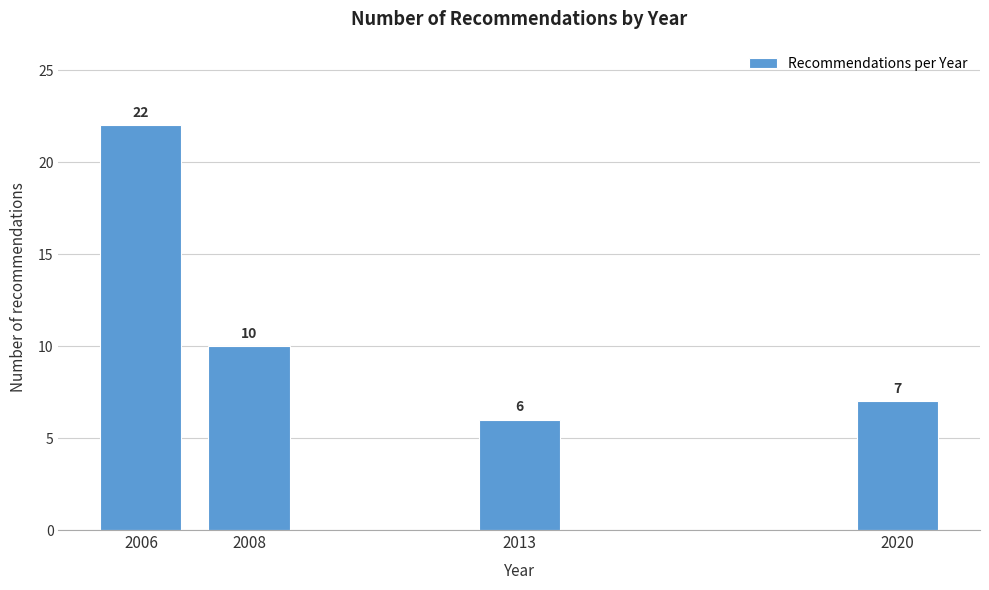

Reading left to right, list all the values displayed in this chart.

22	10	6	7